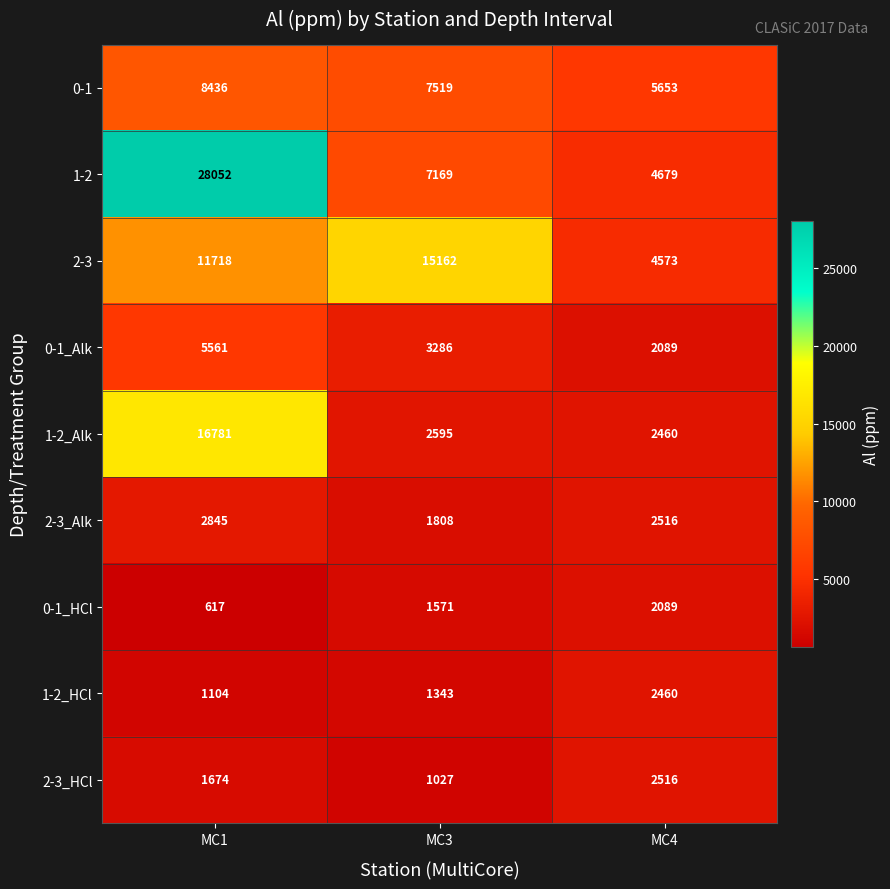

Rank the series at MC1 from lowest to highest value.

0-1_HCl, 1-2_HCl, 2-3_HCl, 2-3_Alk, 0-1_Alk, 0-1, 2-3, 1-2_Alk, 1-2